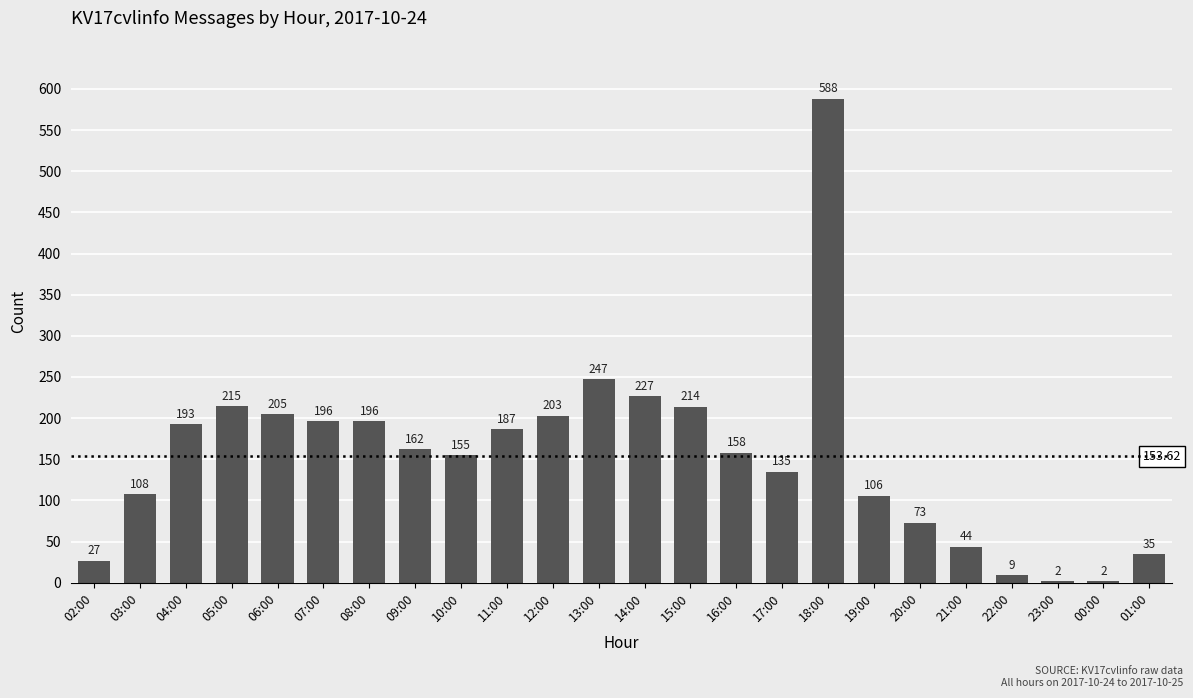

What is the greatest value displayed?

588